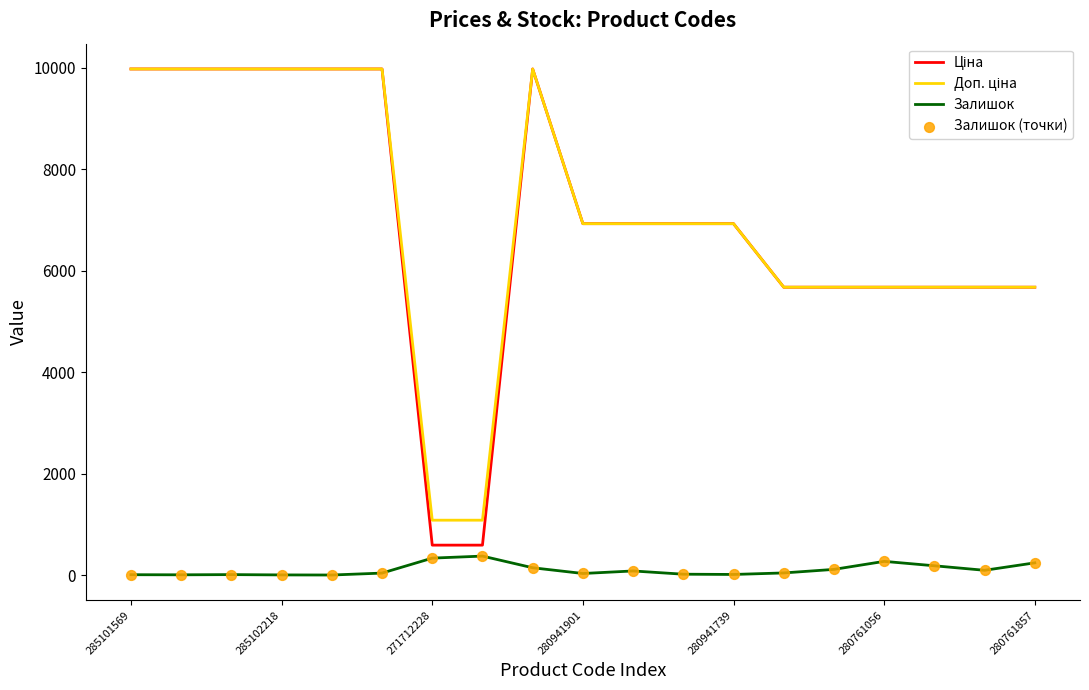

What is the highest value of the Залишок series?

374.0